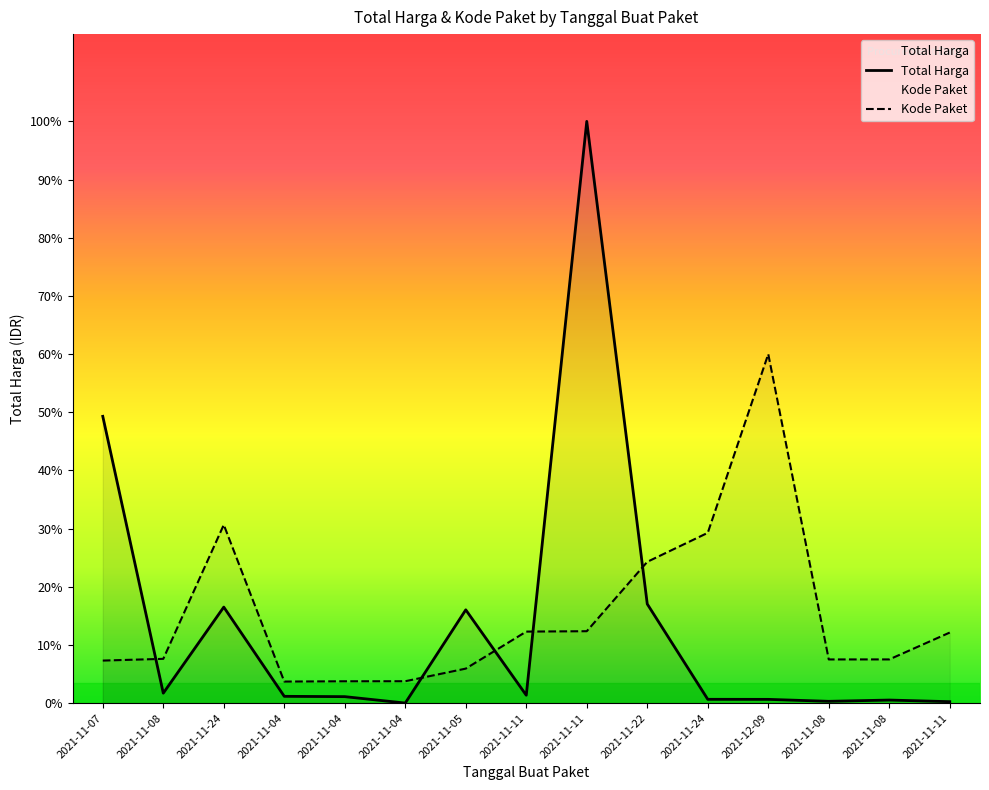

Reading left to right, list all the values displayed in this chart.

Total Harga: 1425867900.0	49730040.0	477600000.0	34000000.0	32441200.0	577875.0	464002100.0	39440000.0	2892122000.0	493000000.0	19175000.0	18900000.0	9180000.0	15513960.0	7401240.0
Kode Paket: 211730112.9	220363939.0	886704014.9	107356468.1	108816415.4	109093301.9	171820692.0	355811806.5	357750012.4	702612214.3	846756836.7	1735273200.0	217381115.7	217519559.0	351029220.6